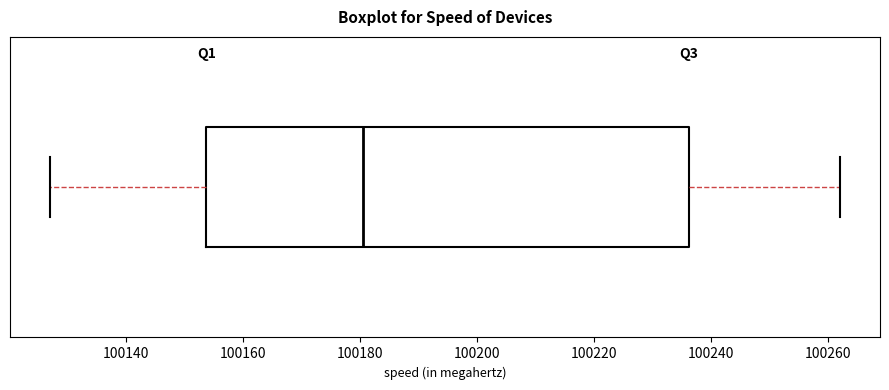

Transcribe this box plot: give where the median line is, the range the box spans, and where the two whiskers end, as read against the x-axis. The values are not printed on the chart, so give them approximately, as read against the axis.

median 100180, box 100154 to 100236, whiskers 100128 to 100262